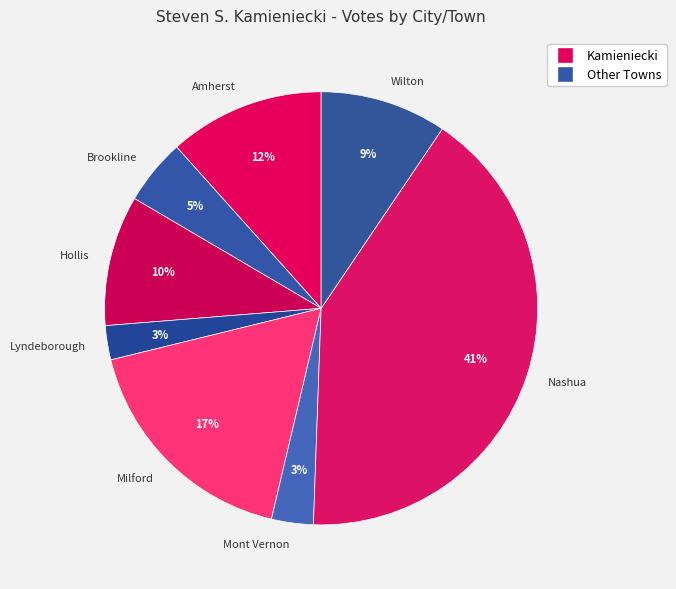

Is it true that Brookline is 11% of the pie?

False